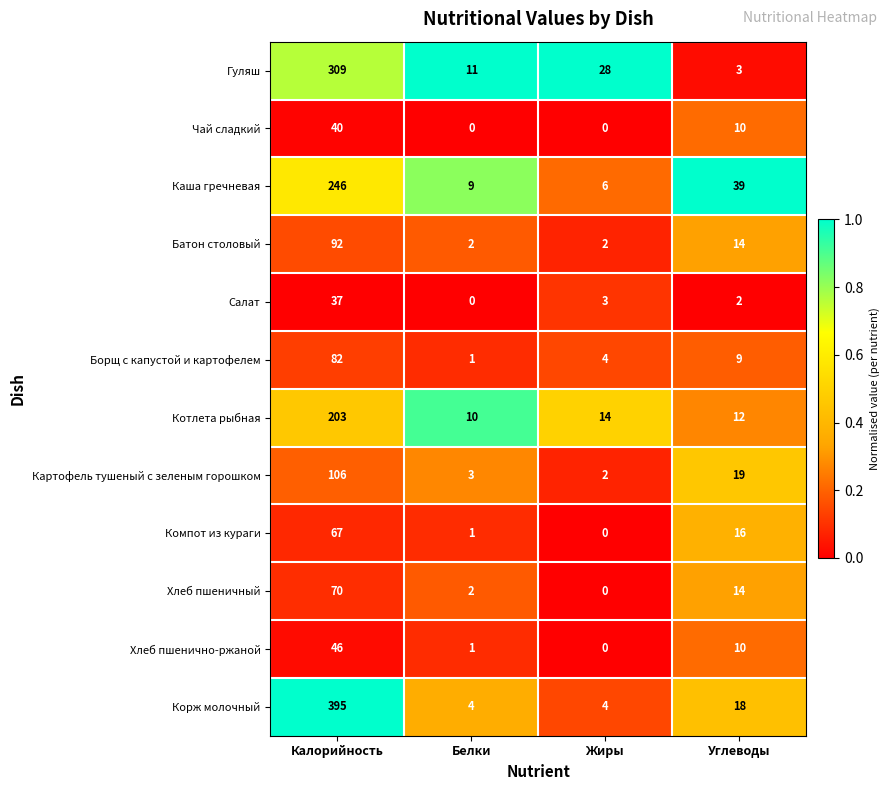

What is the approximate value of Гуляш at Белки?

11